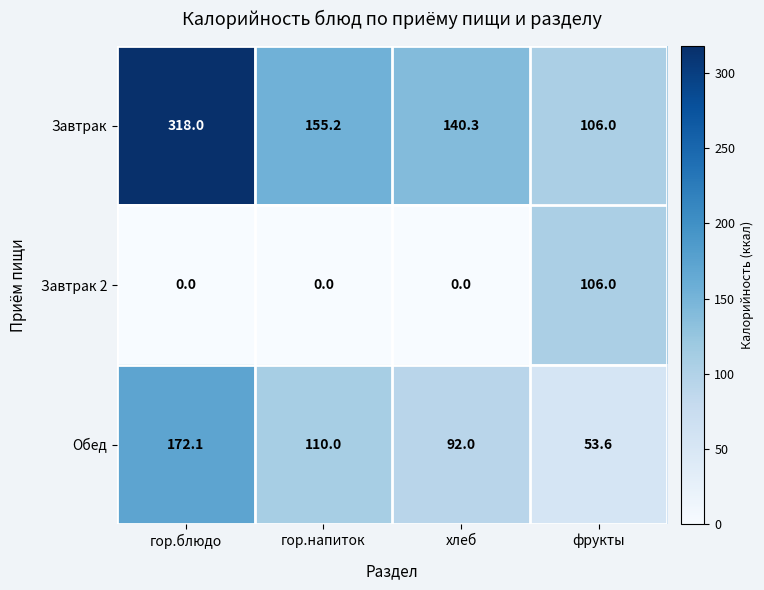

How many series are shown in this chart?

3